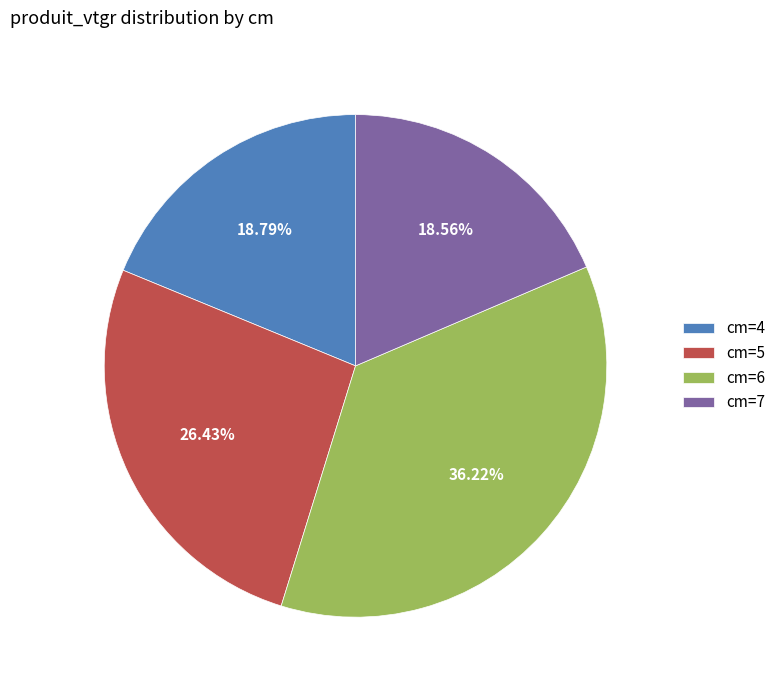

Does cm=4 represent more than half of the total?

No